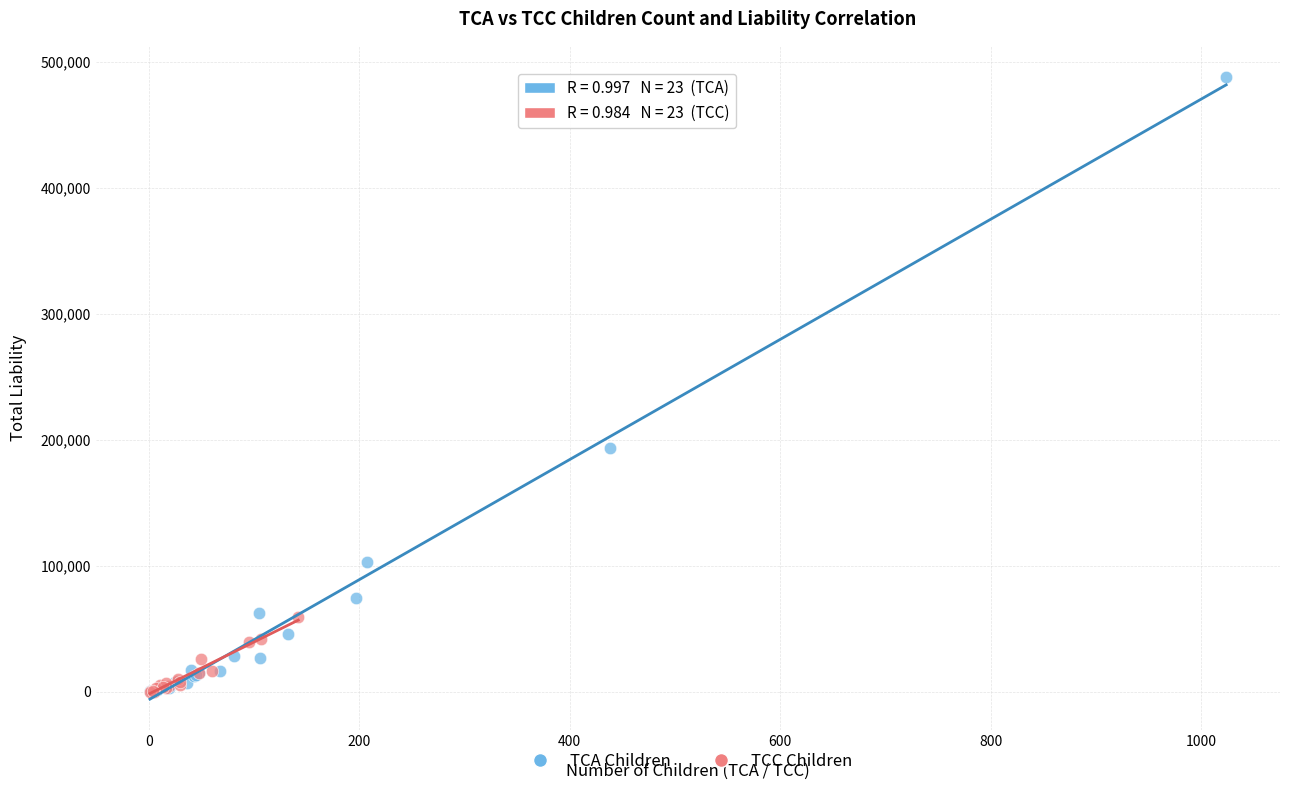

What are all the series names shown in the legend?

TCA Children, TCC Children